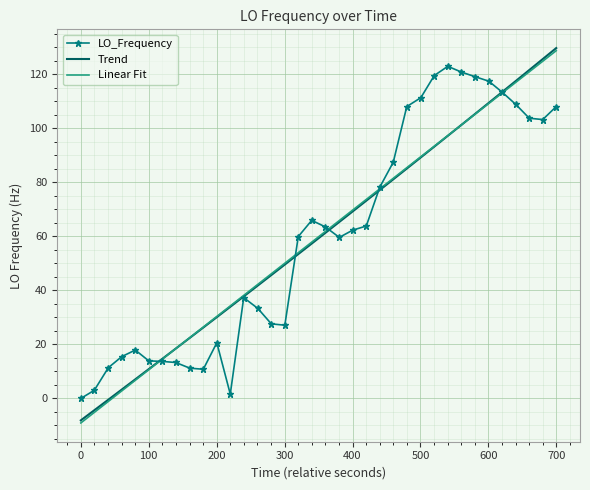

What is the maximum value shown in the chart?

129.7